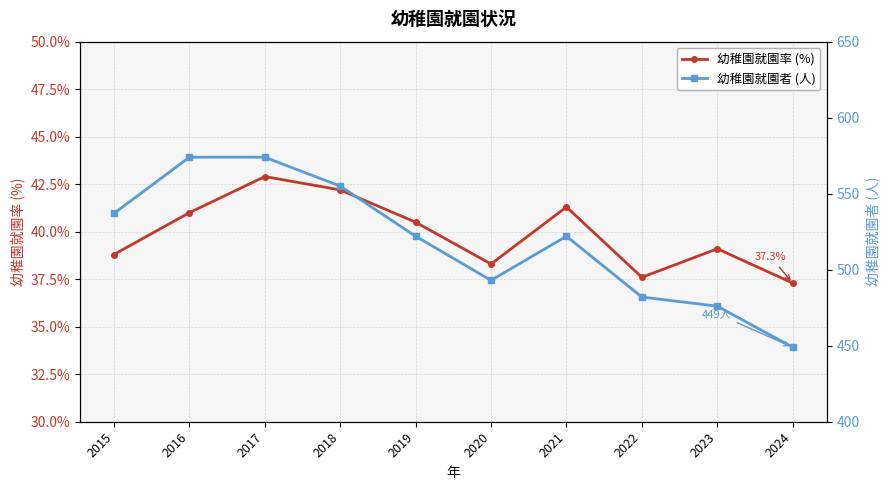

How many data points in 幼稚園就園者 (人) are less than 522?

4